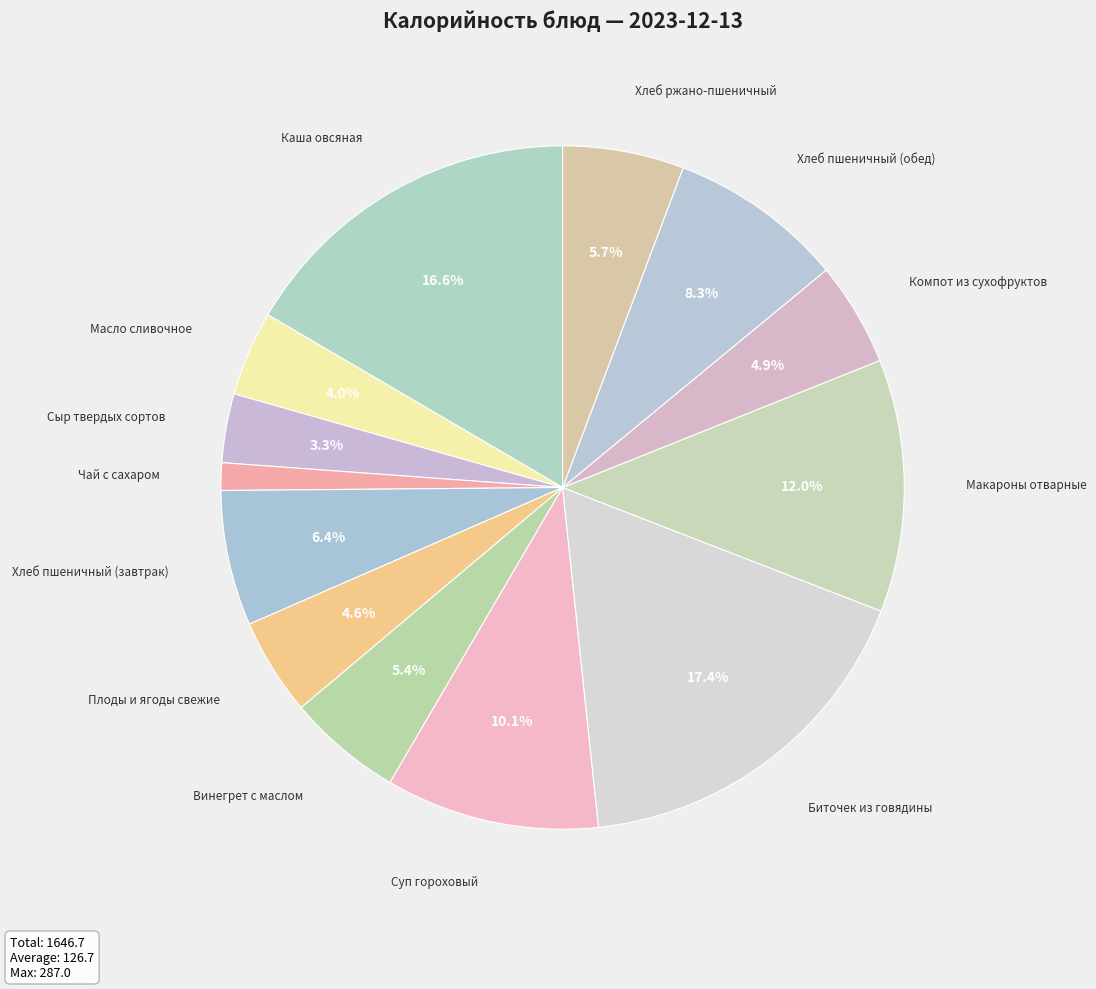

Count the number of slices in the pie.

13